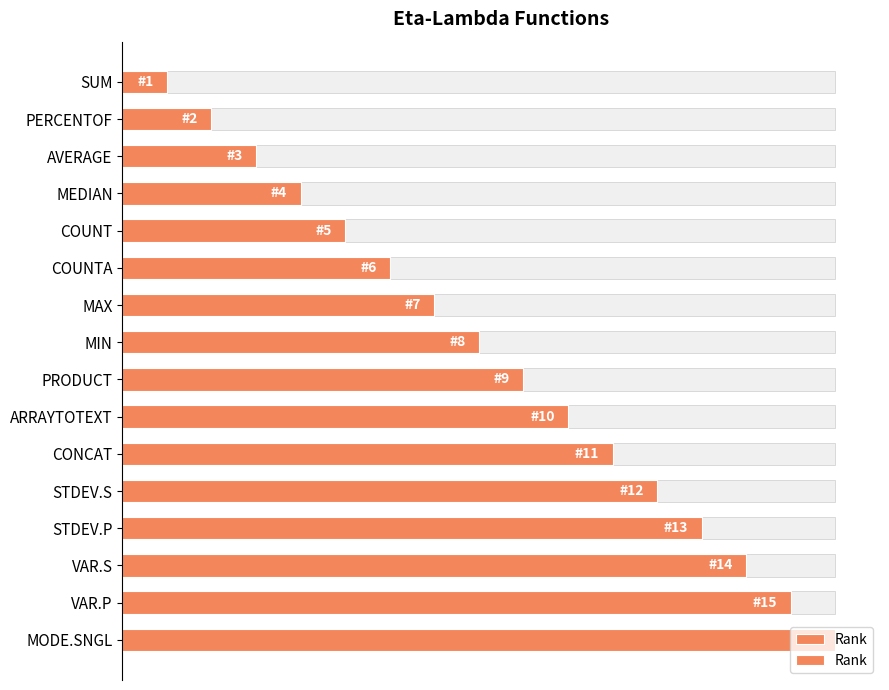

What value does the data have at MODE.SNGL, to the nearest 5?

15